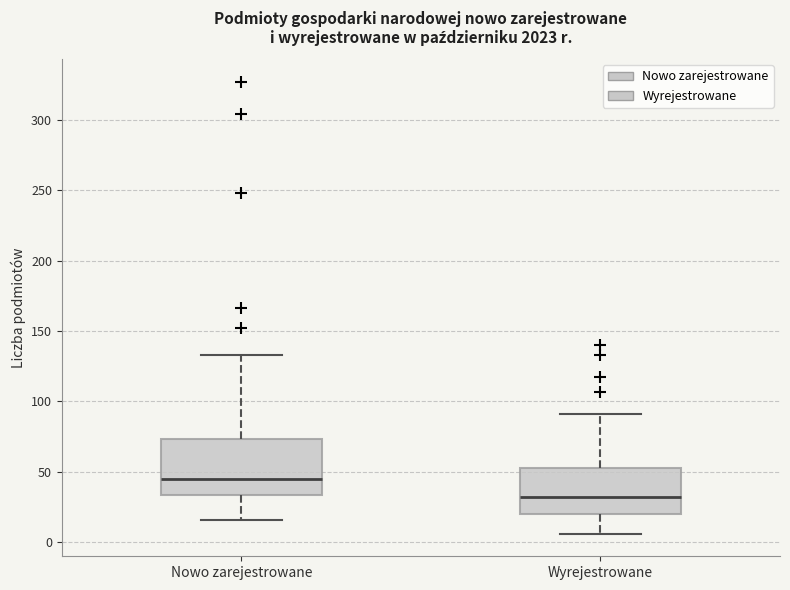

Where does the lower whisker of the box for Wyrejestrowane end on the y-axis? The values are not printed on the chart, so give them approximately, as read against the axis.

5